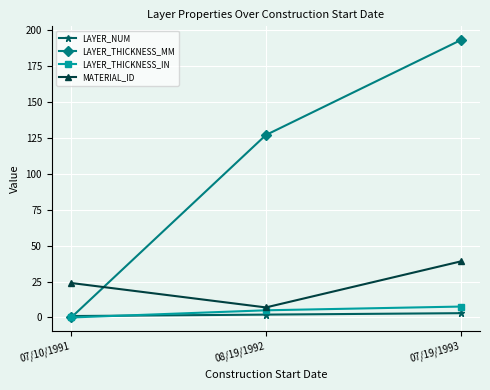

How many data points in LAYER_THICKNESS_MM are less than 127?

1